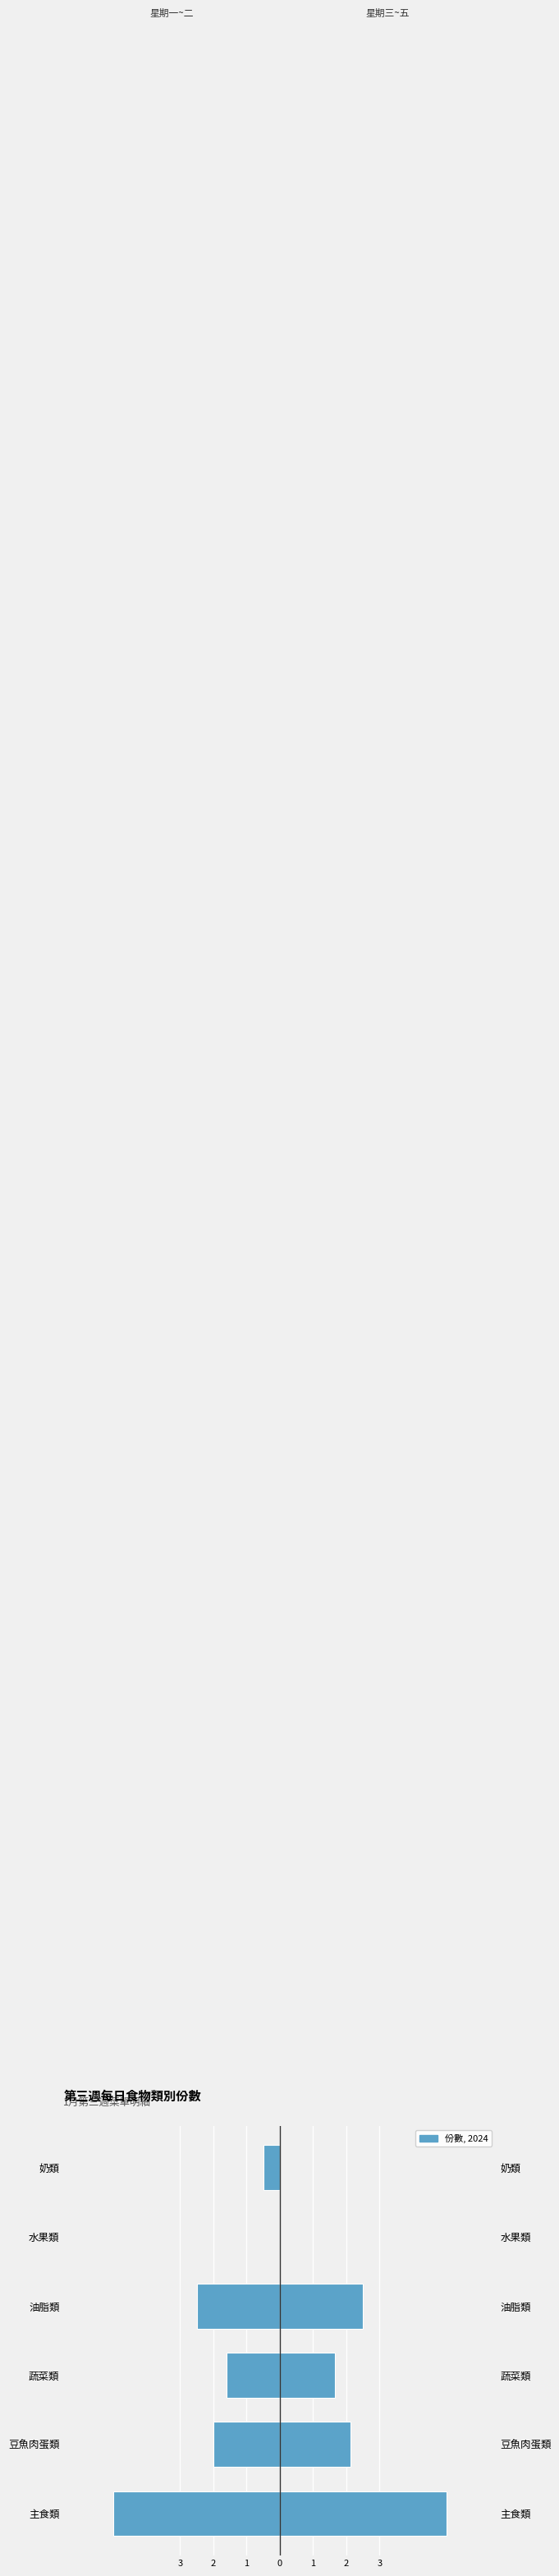

The 星期一~二（左） series shows 2.2 at 水果類. True or false?

False